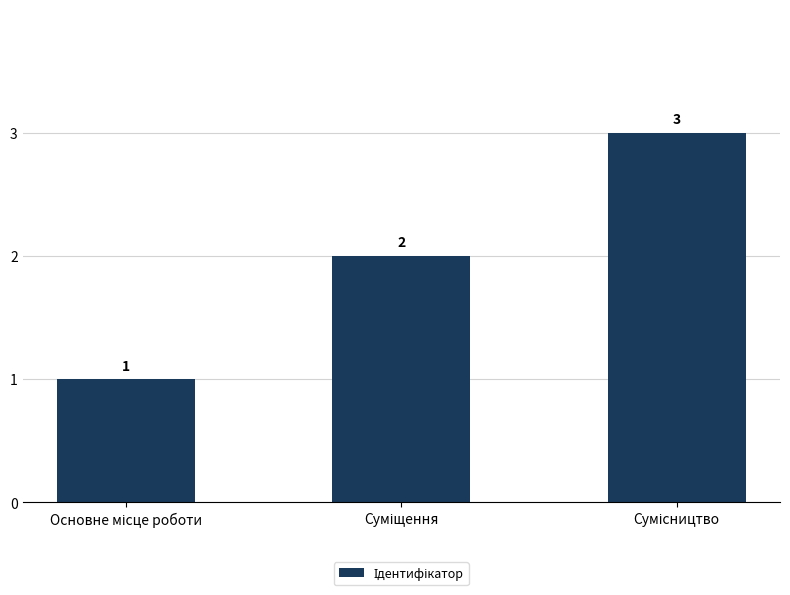

What is the maximum value shown in the chart?

3